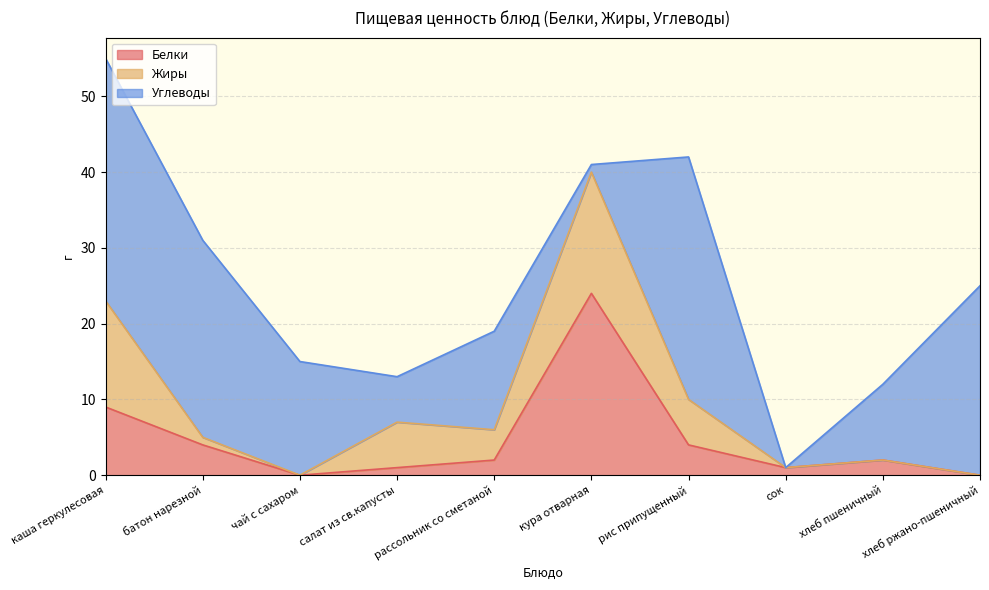

How many data points does each series have?

10